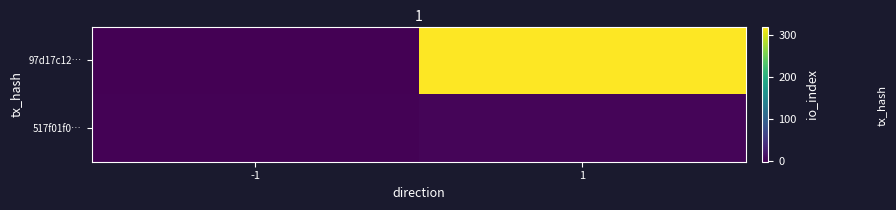

Reading left to right, what are all the values shown in this chart?

97d17c12…: -1=-1	1=321
517f01f0…: -1=1	1=3